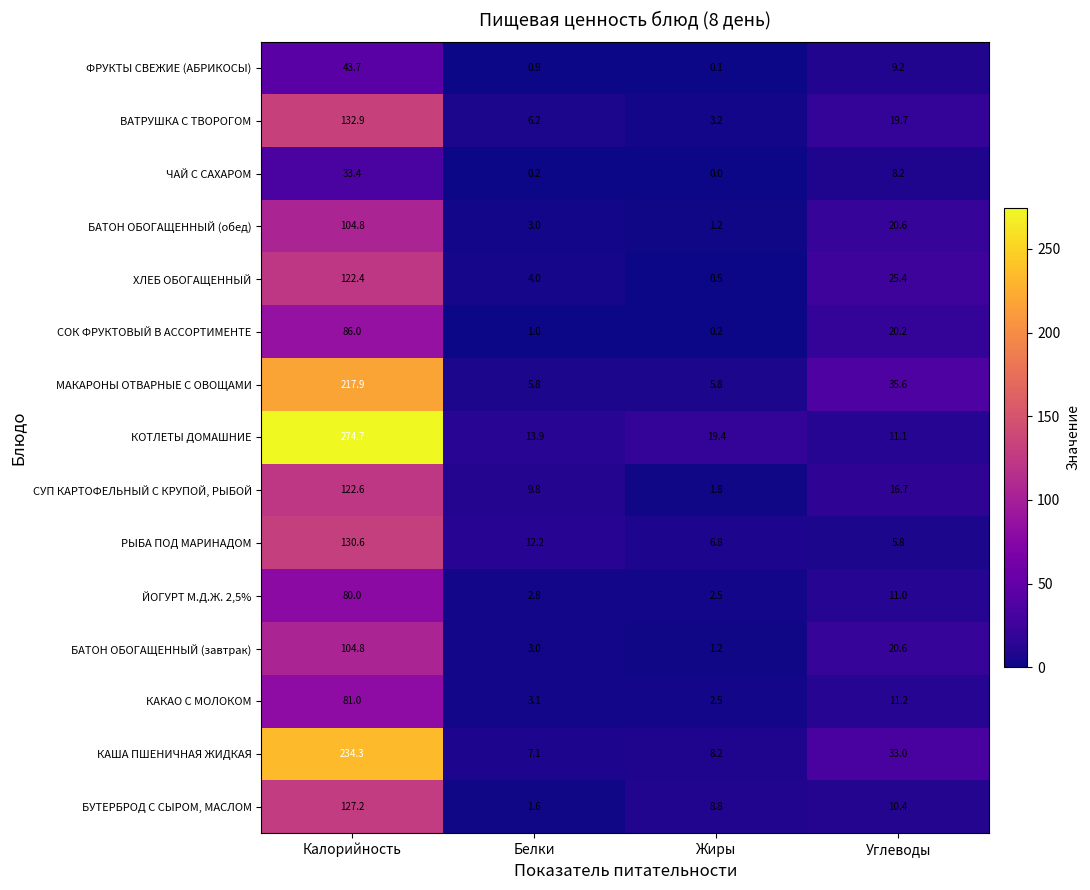

What is the spread (max minus min) of values at Калорийность?

241.3